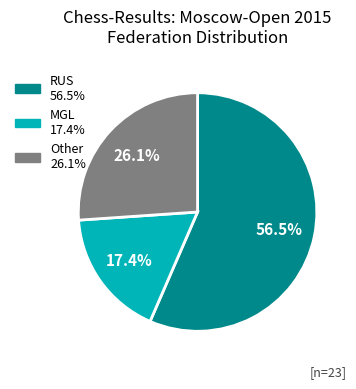

Does any single category account for the majority?

Yes